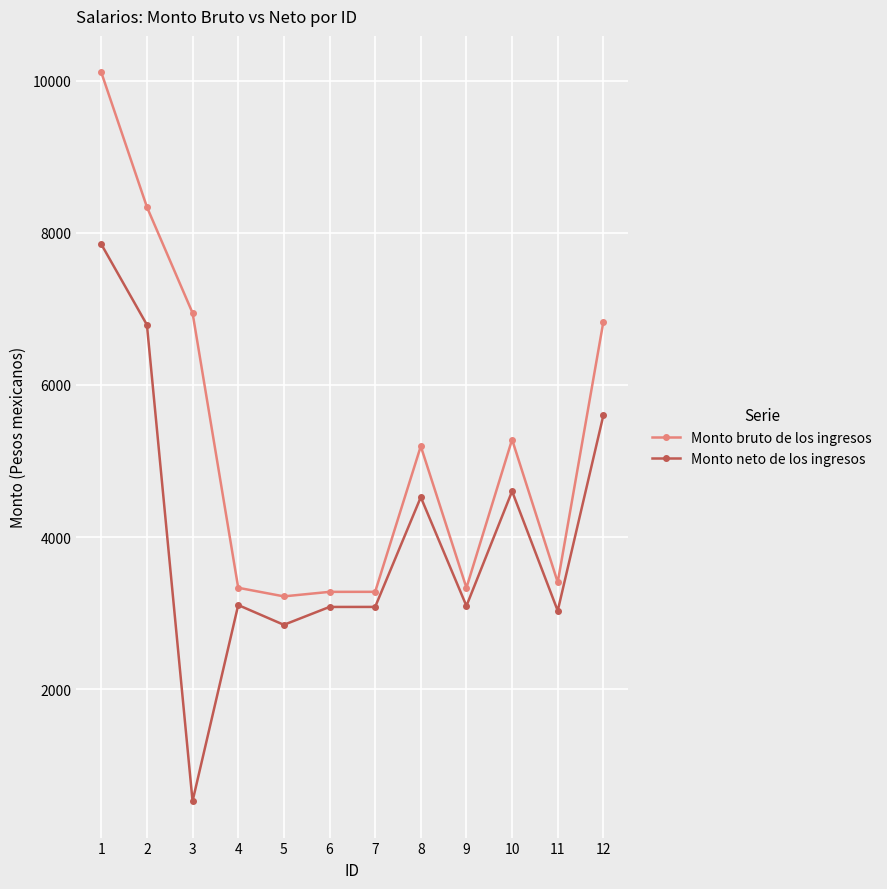

How many data points in Monto bruto de los ingresos are above 5194?

6